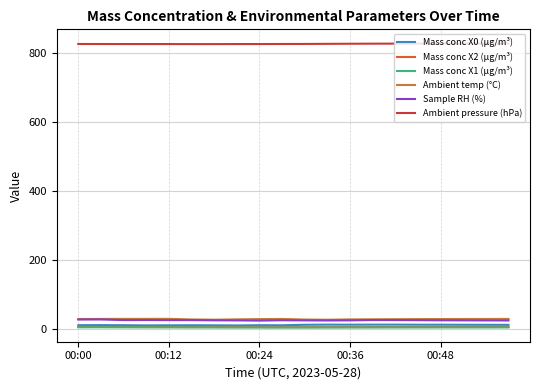

True or false: Ambient pressure (hPa) and Mass conc X0 (μg/m³) intersect in this chart.

False